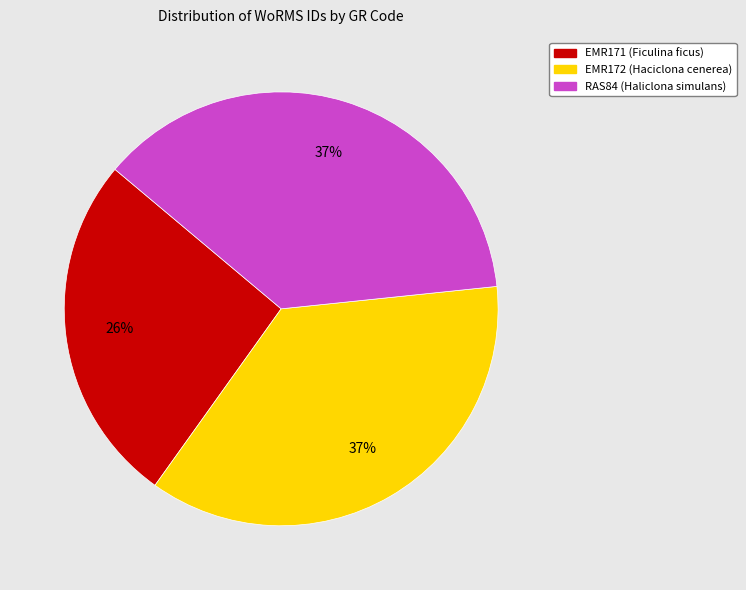

What is the ratio of the value at EMR171 (Ficulina ficus) to the value at EMR172 (Haciclona cenerea)?

0.7